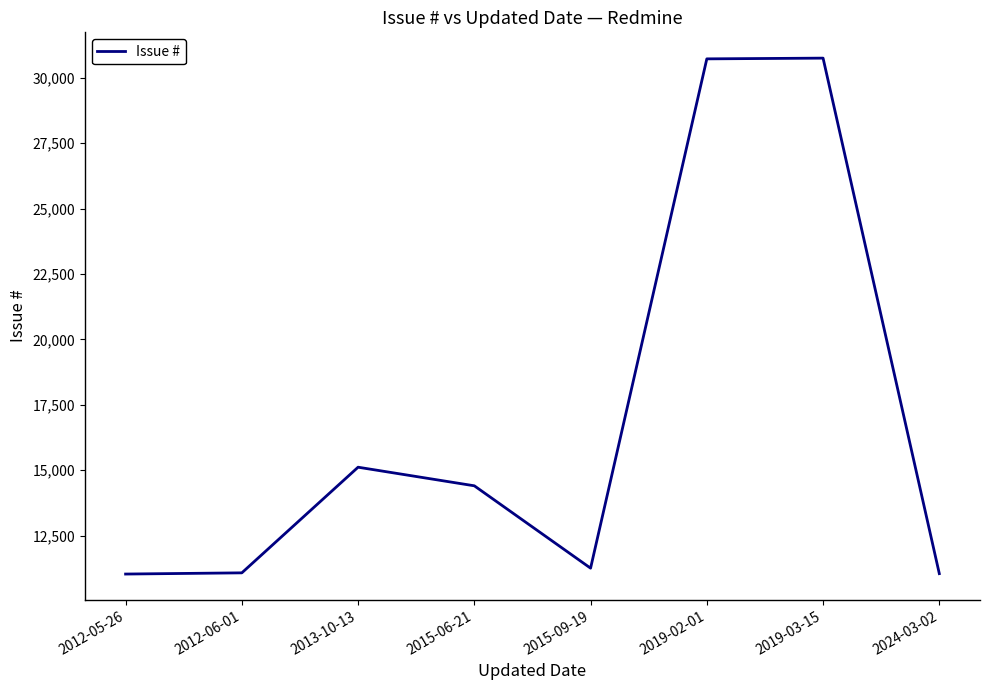

What is the difference between the values at 2019-02-01 and 2015-06-21?

16323